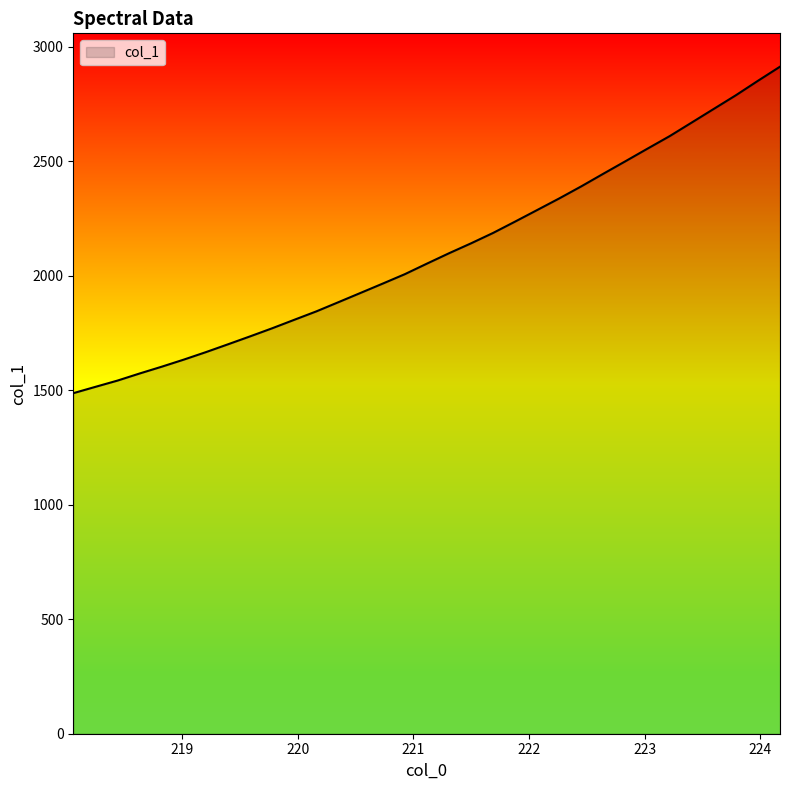

How many values exceed 2052?

17